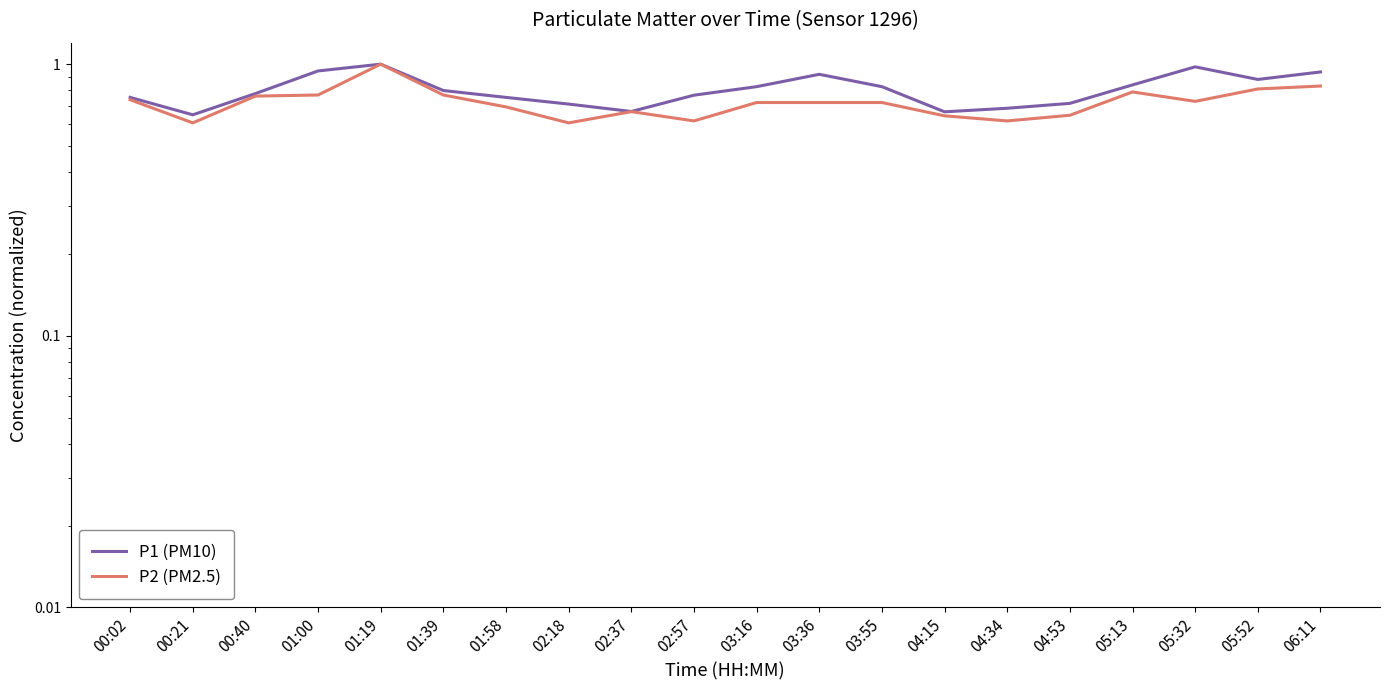

At which category is the sum across all series the highest?

01:19